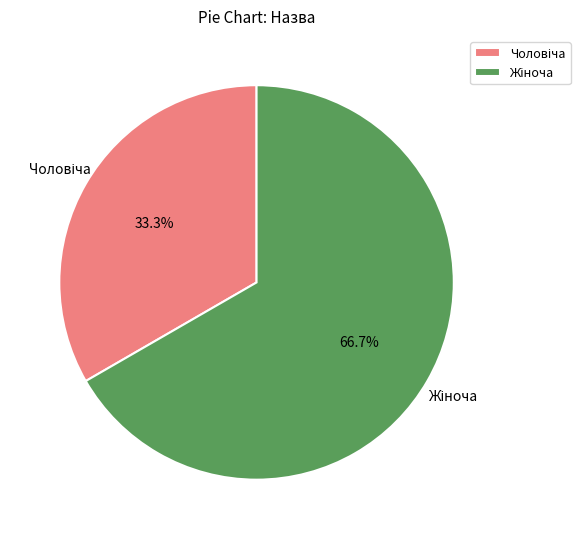

Count the number of slices in the pie.

2